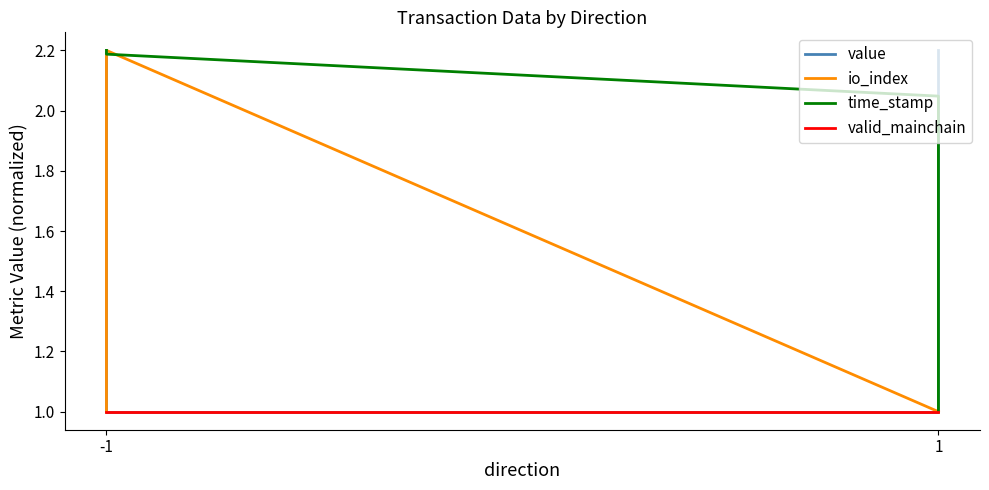

What is the difference between the second highest and second lowest values in the time_stamp series?

0.1